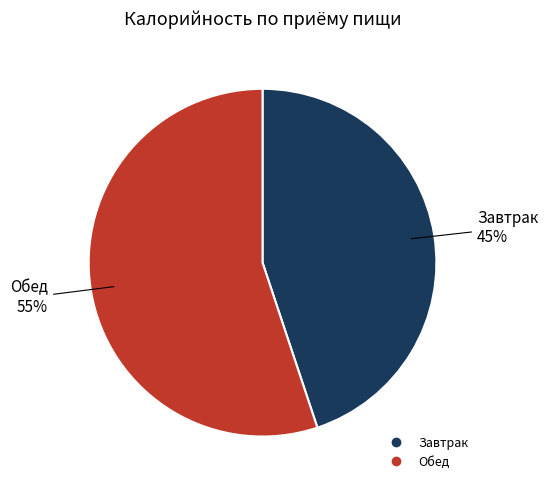

How many slices are in this pie chart?

2